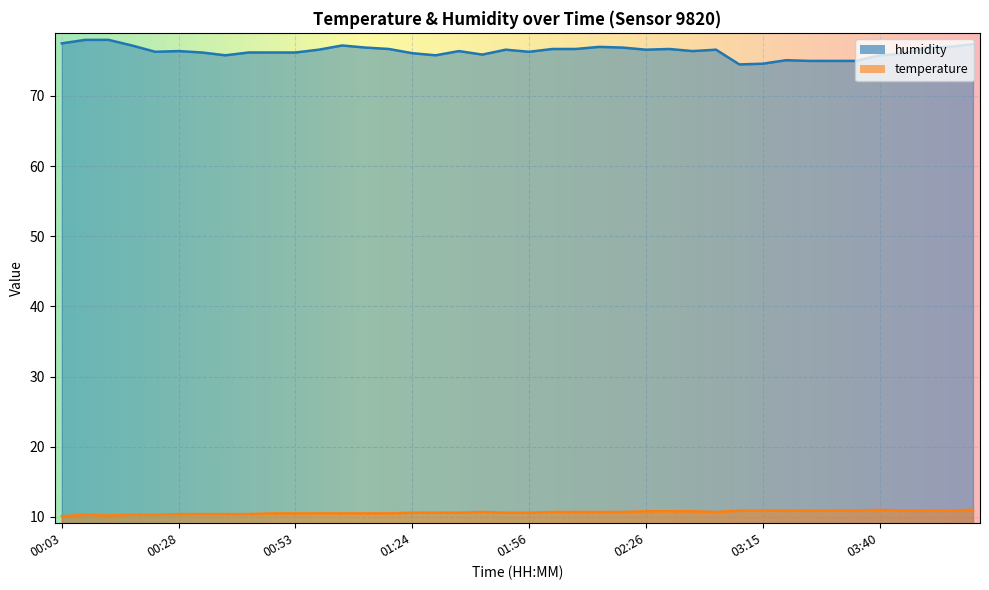

What is the sum of all humidity values?

3054.4